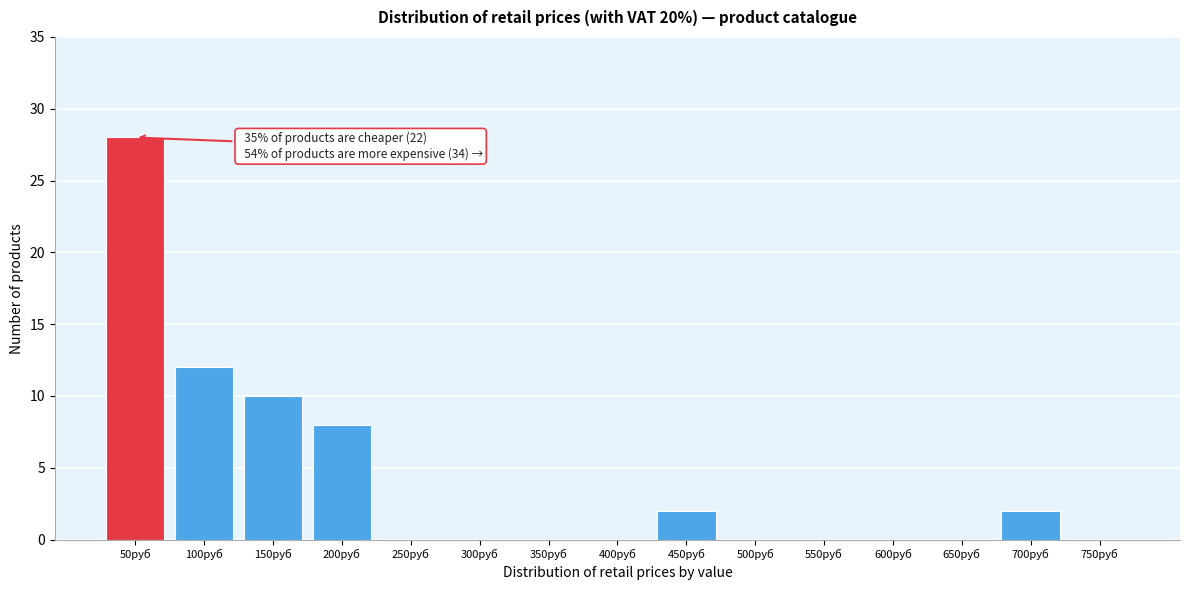

Reading right to left, what are all the values shown in this chart?

750руб=0	700руб=2	650руб=0	600руб=0	550руб=0	500руб=0	450руб=2	400руб=0	350руб=0	300руб=0	250руб=0	200руб=8	150руб=10	100руб=12	50руб=28